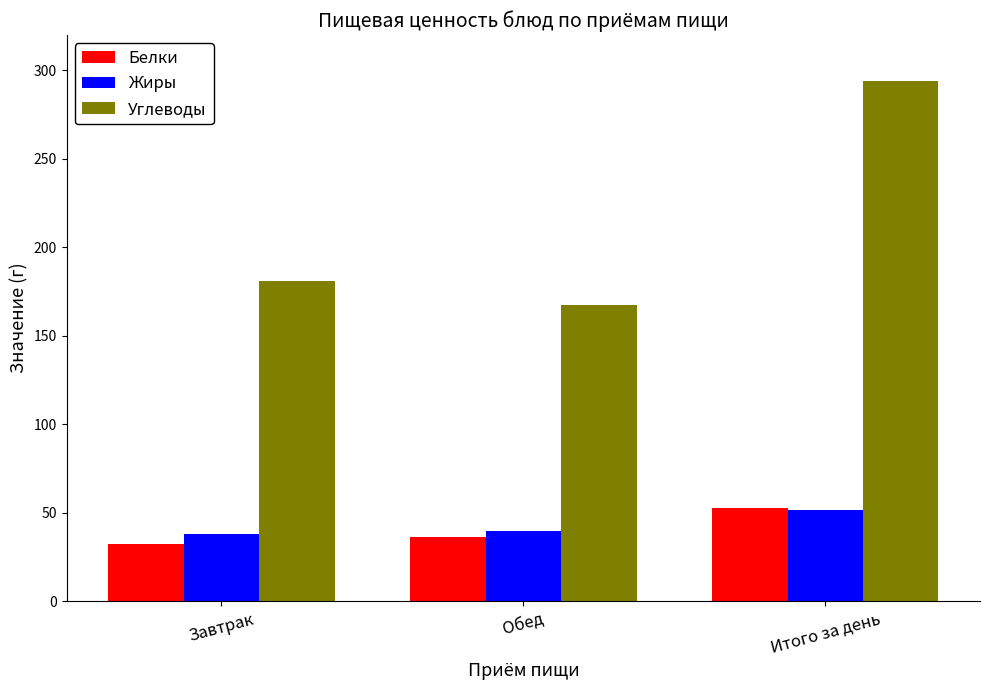

What is the difference between the maximum and minimum values in the Белки series?

20.6